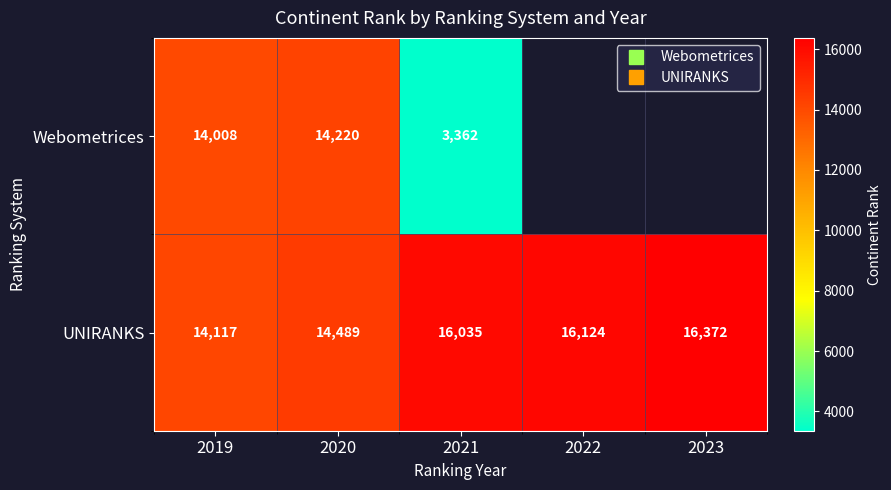

At which label does UNIRANKS first exceed 16035?

2022